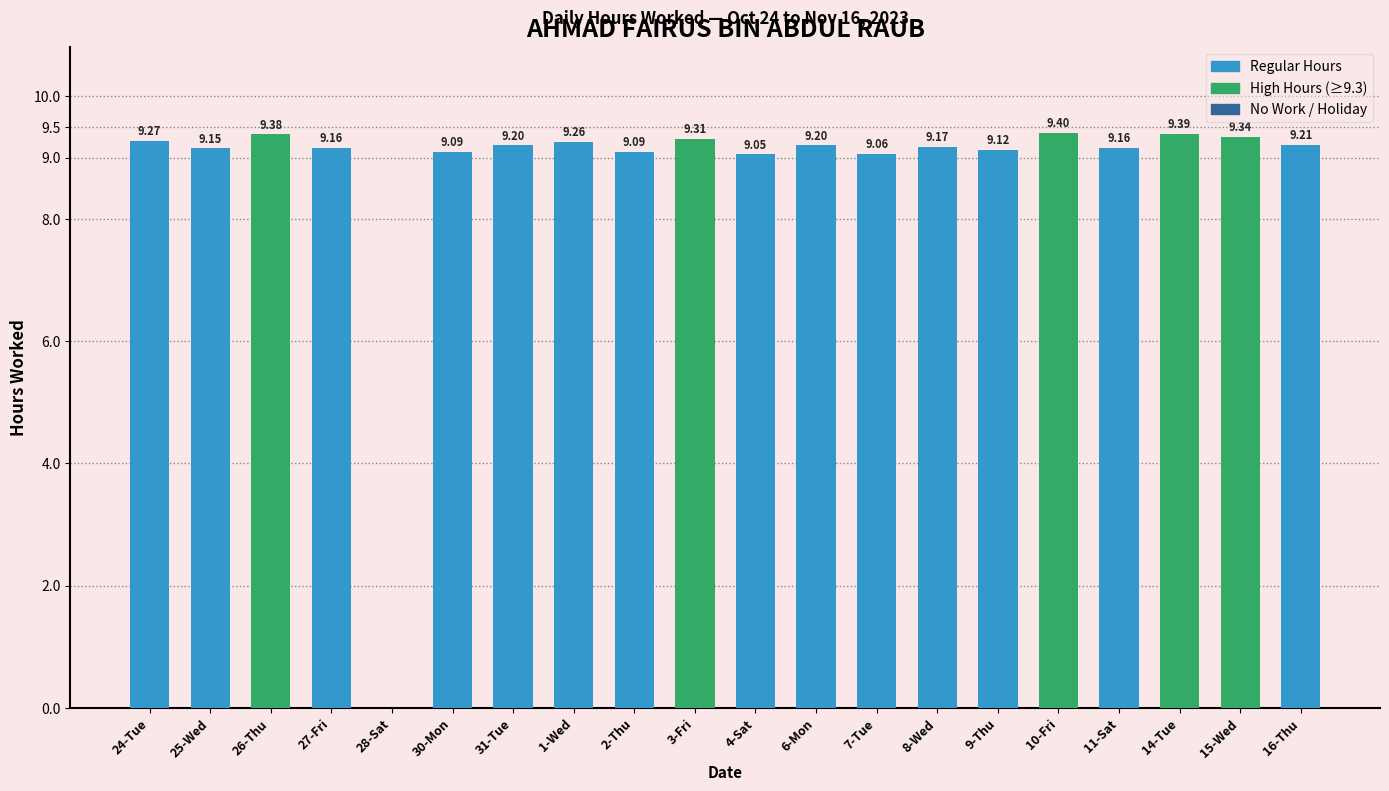

The chart shows a value of 2.3 at 27-Fri. True or false?

False